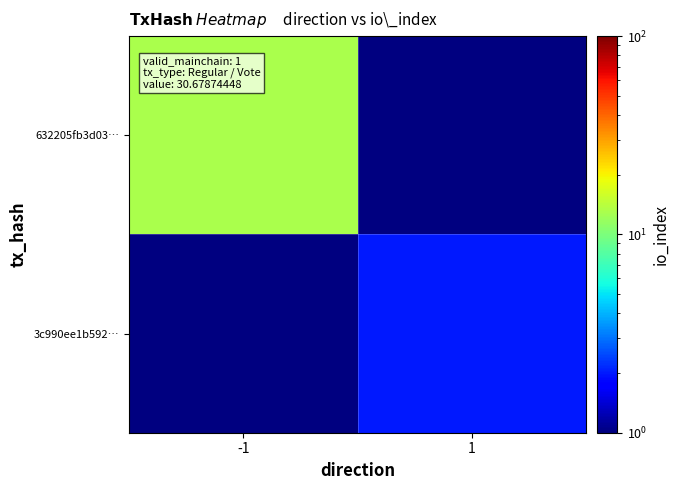

At which label does 3c990ee1b592… reach its peak?

-1